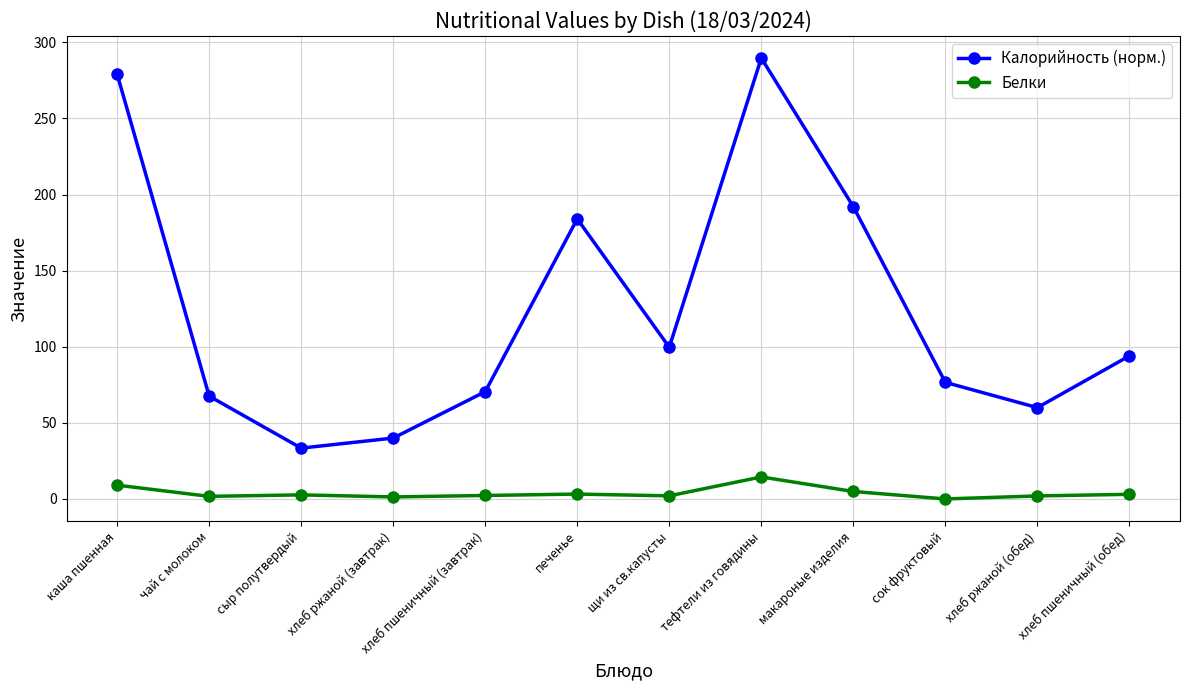

What is the difference between the maximum and second lowest values in the Калорийность (норм.) series?

249.7